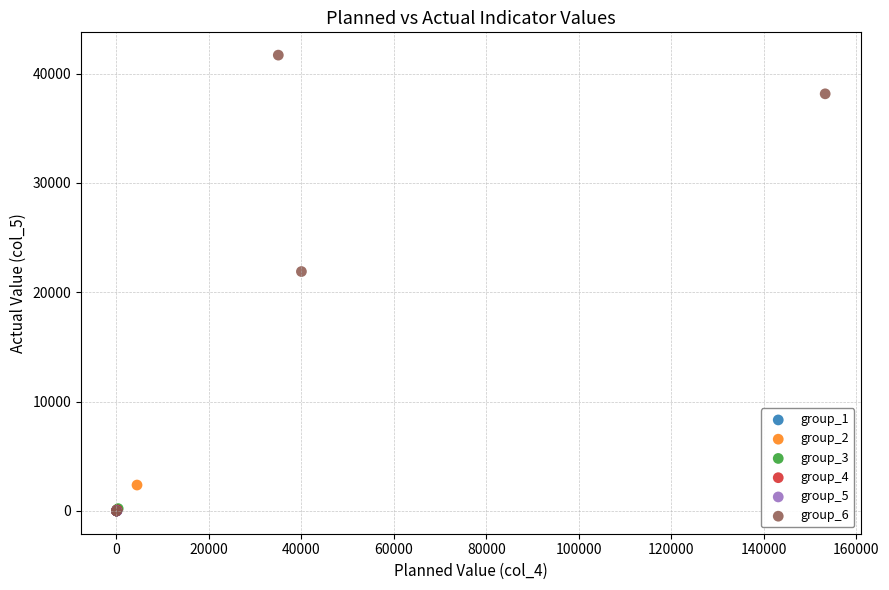

Which series has the largest Y range (max minus min)?

group_6